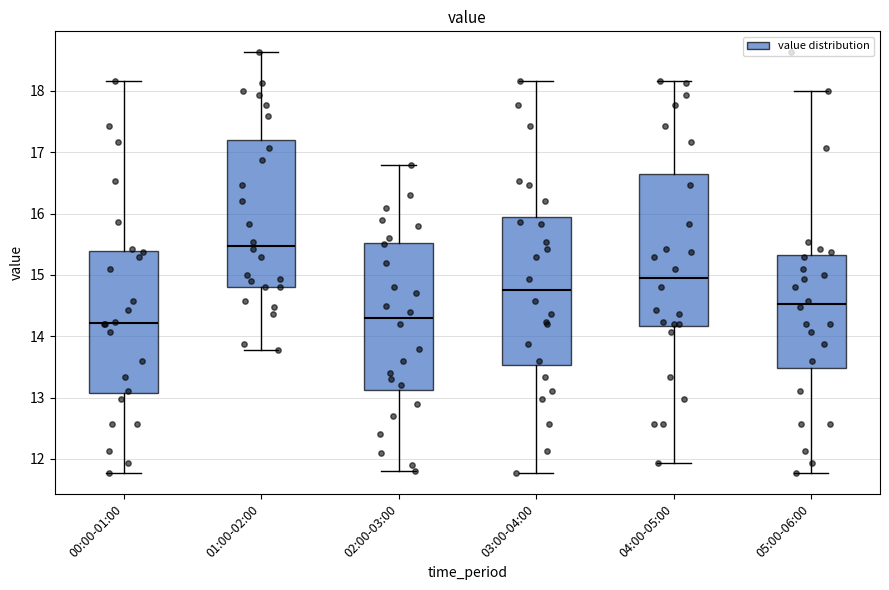

Where is the upper edge of the box for 05:00-06:00 on the y-axis? The values are not printed on the chart, so give them approximately, as read against the axis.

15.3